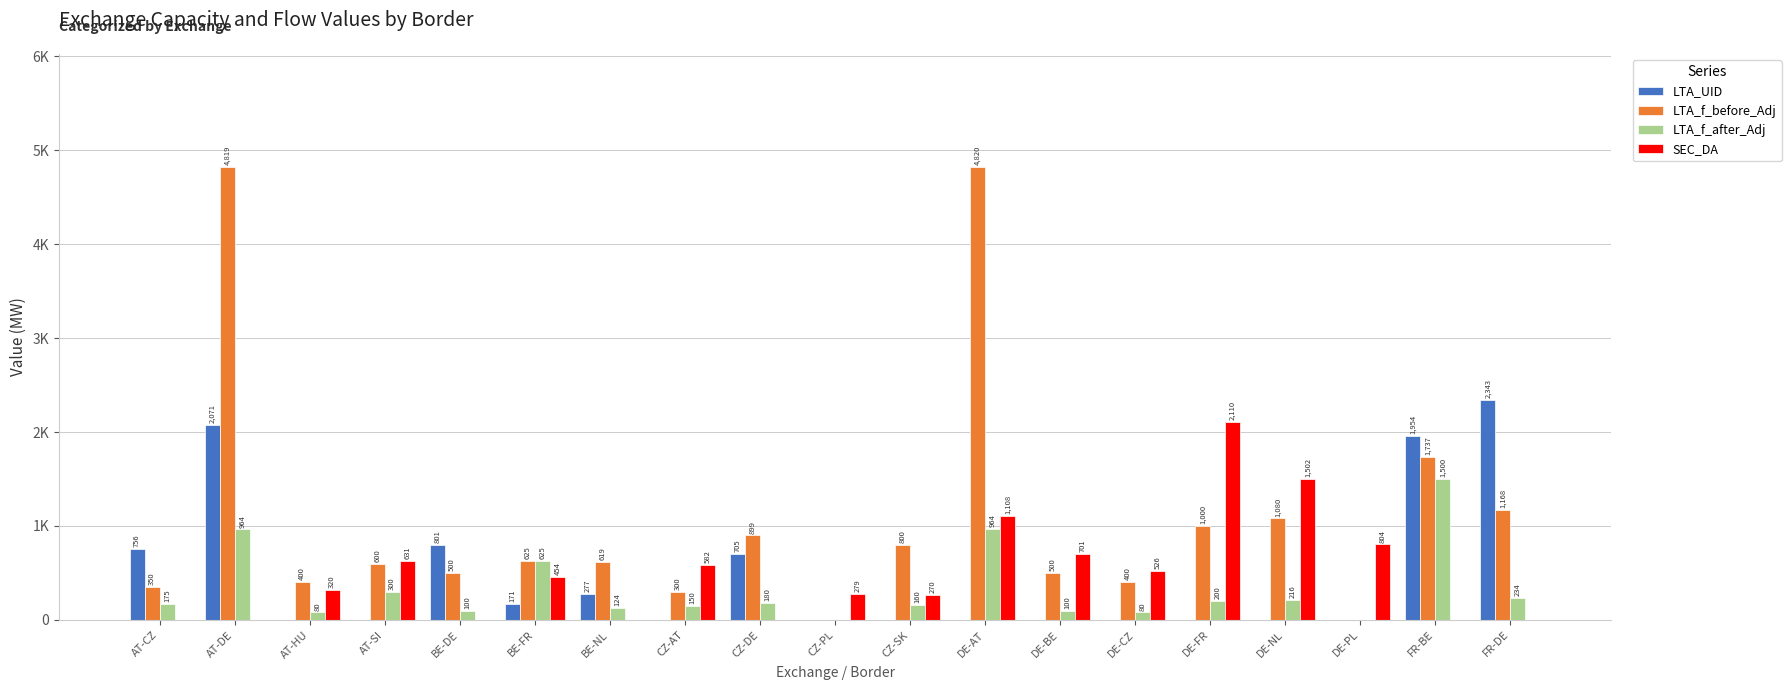

Are the bars horizontal?

No